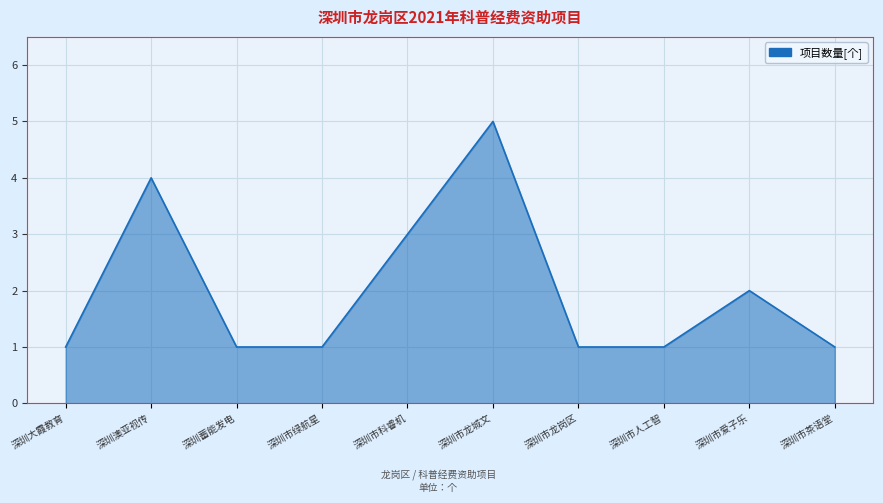

What is the greatest value displayed?

5